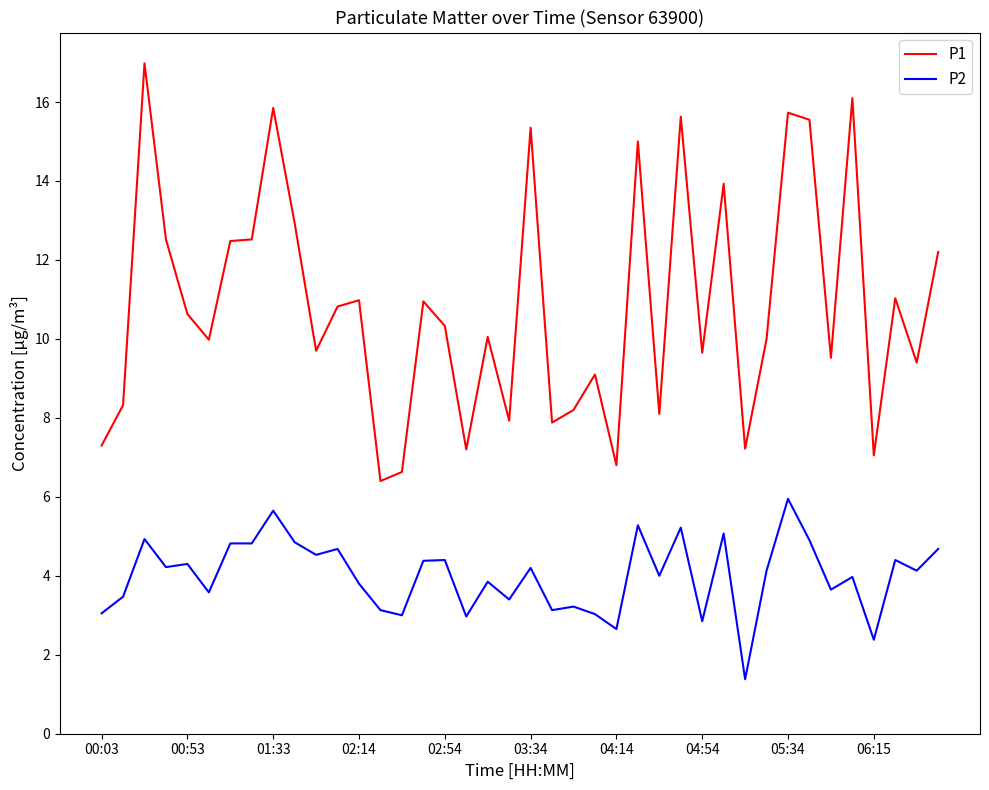

Rank the series by their maximum value, from highest to lowest.

P1, P2